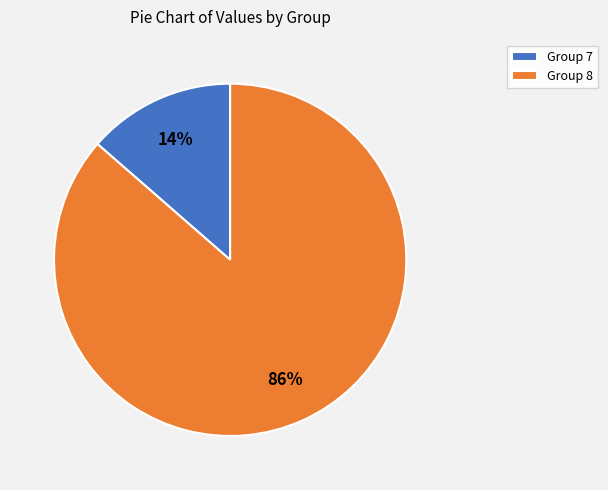

Combined, do Group 8 and Group 7 account for over 50%?

Yes